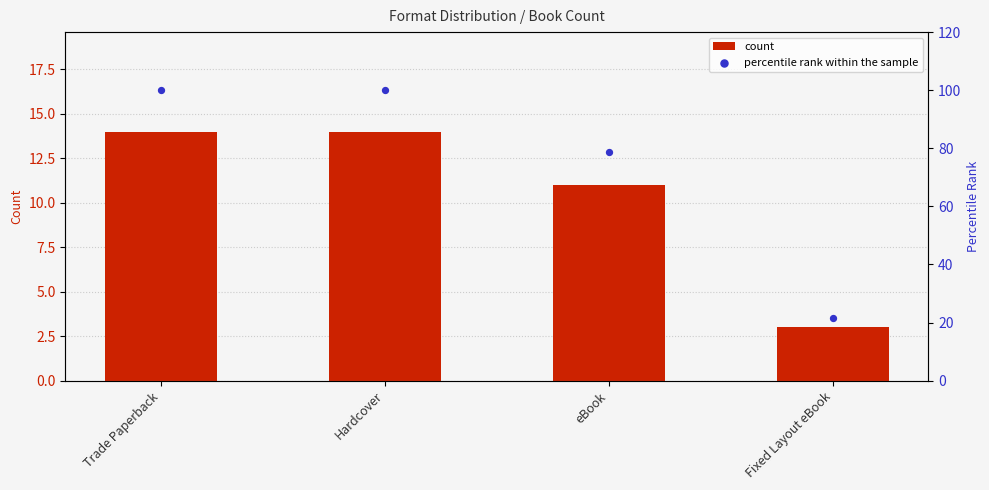

What are all the series names shown in the legend?

count, percentile rank within the sample